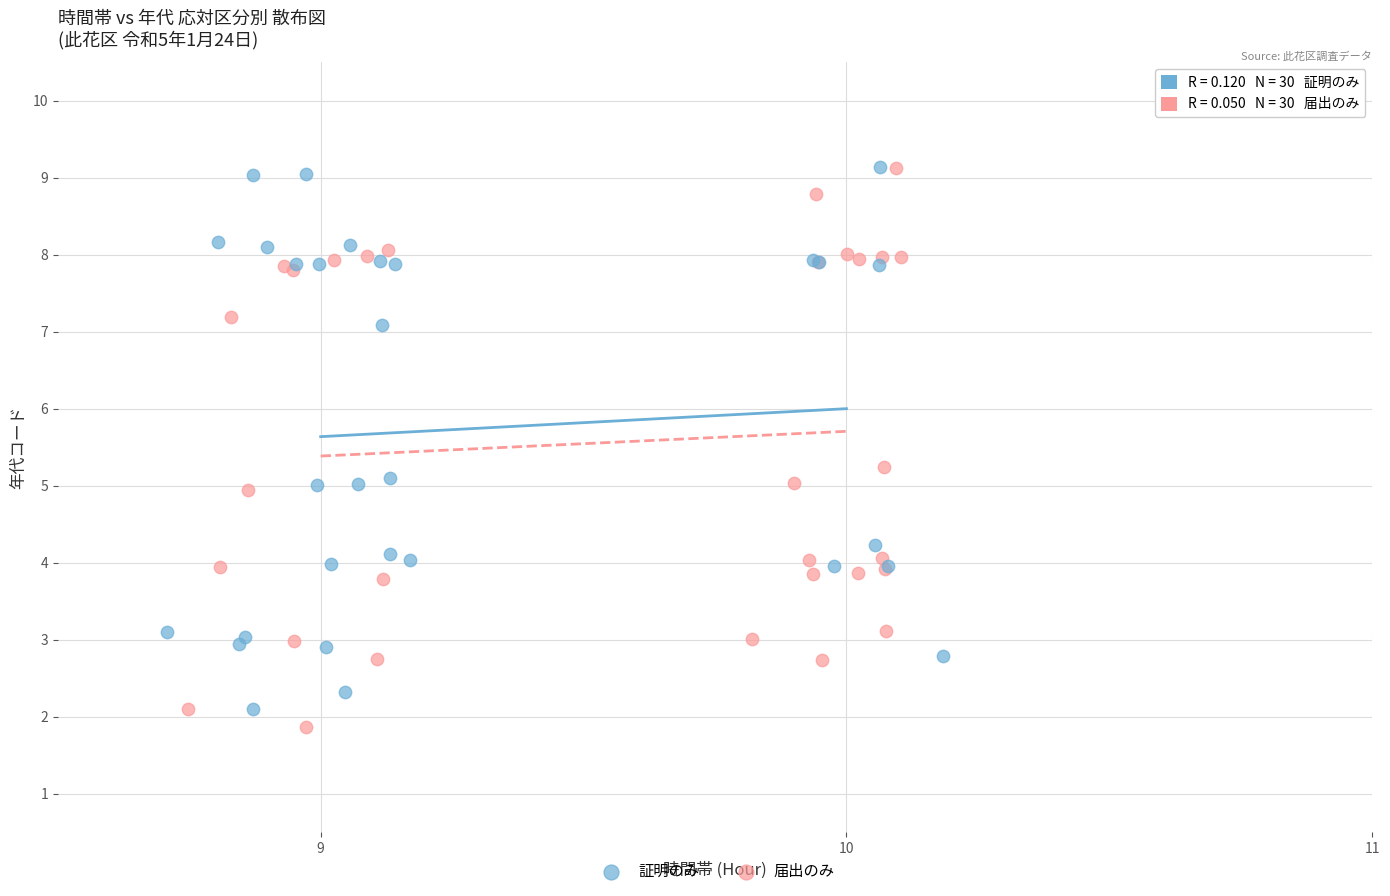

What are all the series names shown in the legend?

証明のみ, 届出のみ